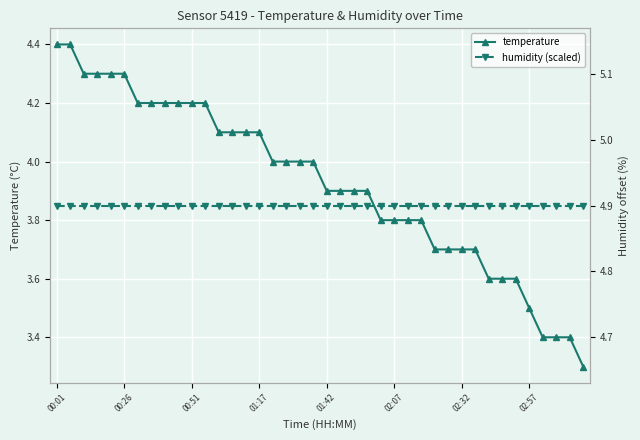

The value of temperature at 00:51 is 4.2. True or false?

True